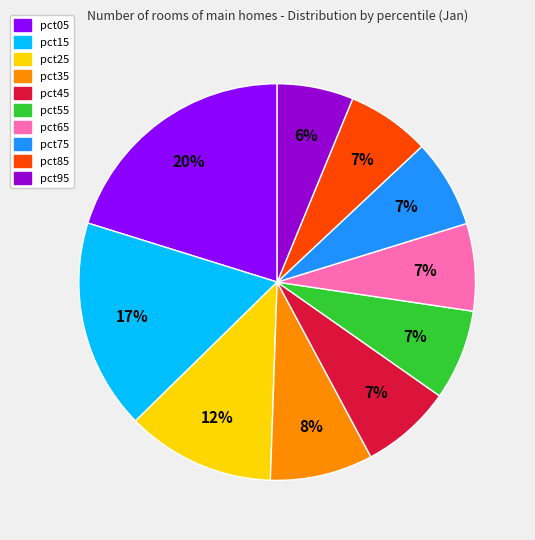

Between pct05 and pct25, which is larger?

pct05